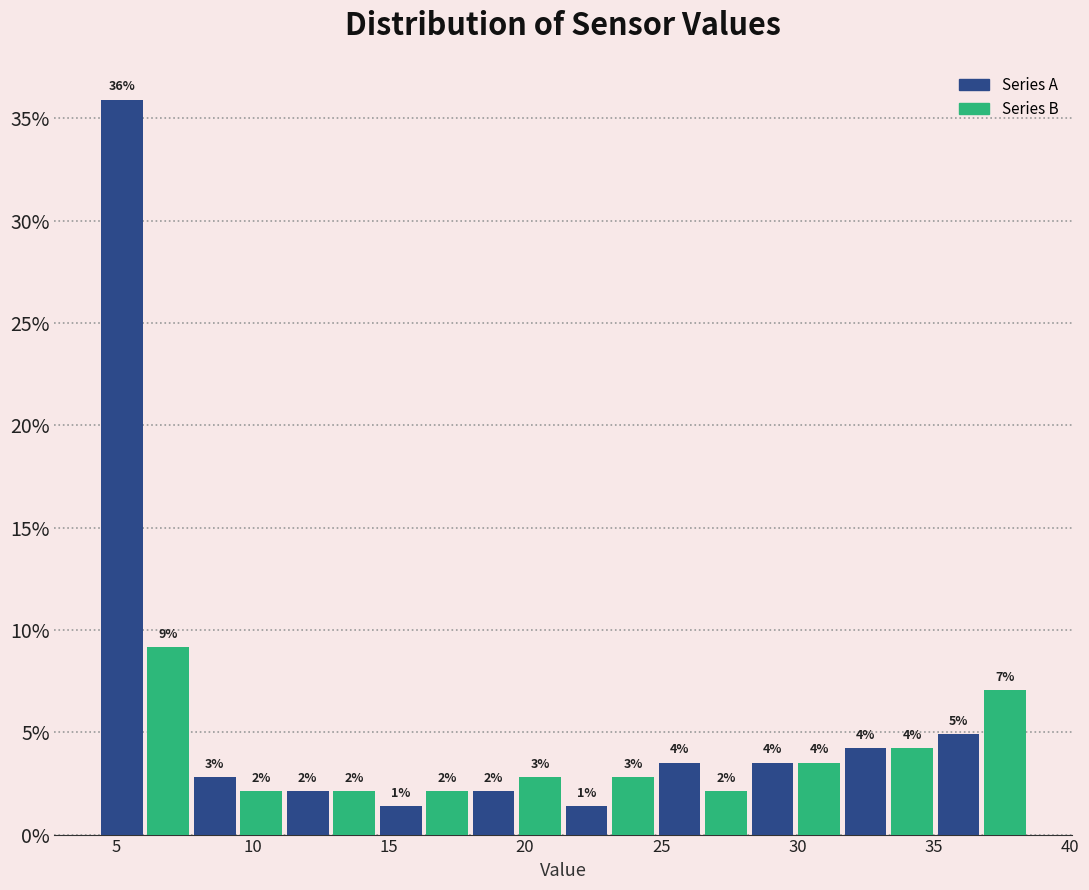

Around what value on the x-axis is the tallest bar? Give the approximate position of its centre, as read against the axis.

5.0